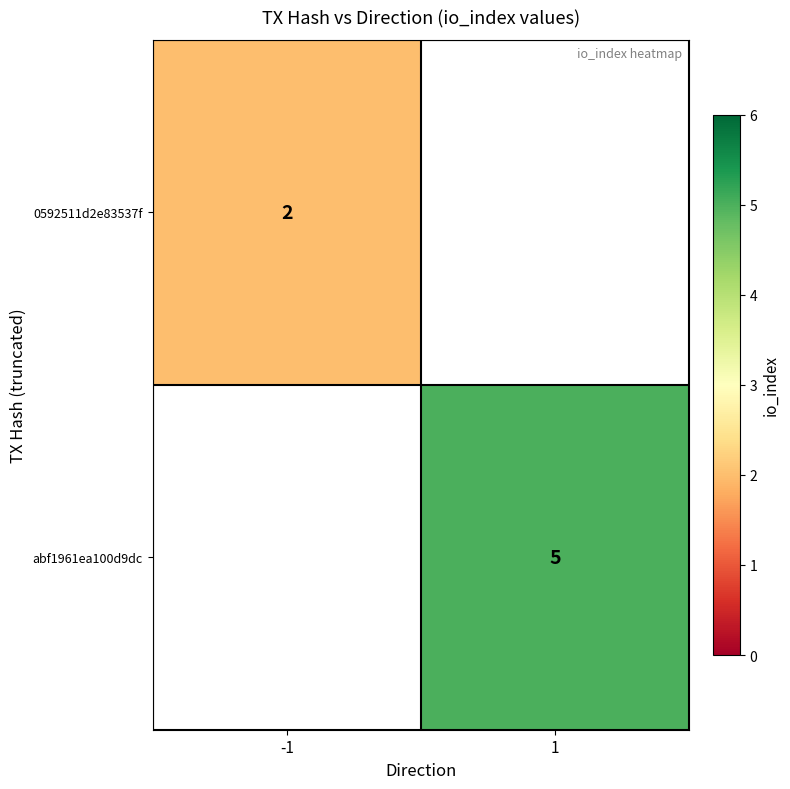

True or false: 0592511d2e83537f has a value of 2 at -1.

True